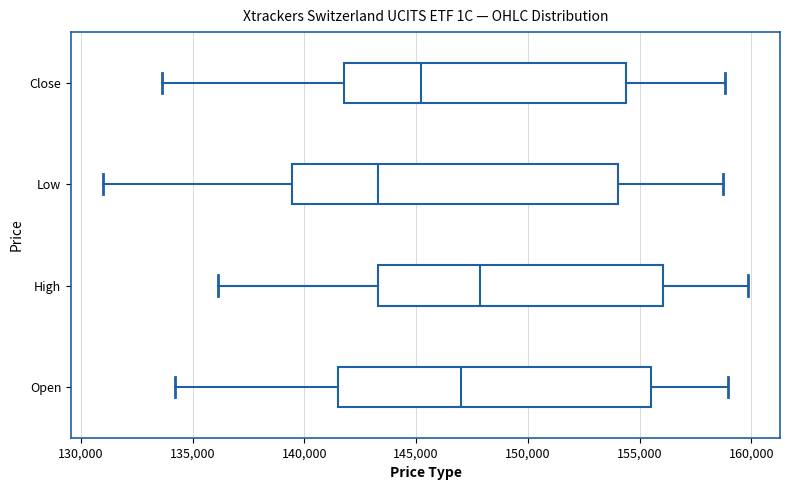

Reading bottom to top, transcribe this box plot: for each box, give where its median line is, the range the box spans, and where its two whiskers end, as read against the x-axis. The values are not printed on the chart, so give them approximately, as read against the axis.

Open: median 147000, box 141500 to 155500, whiskers 134000 to 159000
High: median 148000, box 143500 to 156000, whiskers 136000 to 160000
Low: median 143500, box 139500 to 154000, whiskers 131000 to 158500
Close: median 145000, box 142000 to 154500, whiskers 133500 to 159000